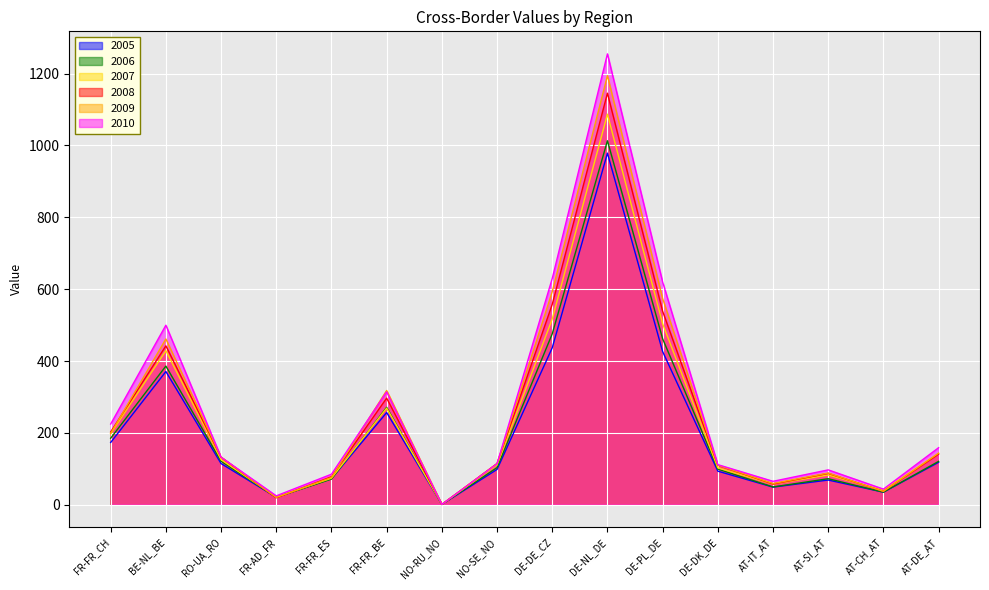

Reading left to right, list all the values displayed in this chart.

2005: FR-FR_CH=173.2	BE-NL_BE=370.7	RO-UA_RO=114.5	FR-AD_FR=20.8	FR-FR_ES=72.3	FR-FR_BE=256.5	NO-RU_NO=0.7	NO-SE_NO=98.2	DE-DE_CZ=436.8	DE-NL_DE=978.7	DE-PL_DE=426.3	DE-DK_DE=93.4	AT-IT_AT=49.0	AT-SI_AT=68.6	AT-CH_AT=34.9	AT-DE_AT=118.0
2006: FR-FR_CH=185.1	BE-NL_BE=385.9	RO-UA_RO=120.9	FR-AD_FR=20.5	FR-FR_ES=71.3	FR-FR_BE=271.0	NO-RU_NO=0.7	NO-SE_NO=103.2	DE-DE_CZ=475.7	DE-NL_DE=1013.1	DE-PL_DE=461.9	DE-DK_DE=99.1	AT-IT_AT=49.4	AT-SI_AT=72.3	AT-CH_AT=34.9	AT-DE_AT=120.6
2007: FR-FR_CH=197.7	BE-NL_BE=428.9	RO-UA_RO=125.5	FR-AD_FR=21.0	FR-FR_ES=73.8	FR-FR_BE=268.7	NO-RU_NO=0.8	NO-SE_NO=110.8	DE-DE_CZ=517.0	DE-NL_DE=1087.1	DE-PL_DE=503.8	DE-DK_DE=102.5	AT-IT_AT=57.2	AT-SI_AT=82.7	AT-CH_AT=39.8	AT-DE_AT=142.9
2008: FR-FR_CH=202.6	BE-NL_BE=442.2	RO-UA_RO=132.0	FR-AD_FR=19.2	FR-FR_ES=77.9	FR-FR_BE=296.6	NO-RU_NO=0.7	NO-SE_NO=114.7	DE-DE_CZ=557.7	DE-NL_DE=1145.5	DE-PL_DE=538.6	DE-DK_DE=109.7	AT-IT_AT=57.5	AT-SI_AT=87.2	AT-CH_AT=37.2	AT-DE_AT=140.8
2009: FR-FR_CH=198.5	BE-NL_BE=461.4	RO-UA_RO=132.6	FR-AD_FR=20.1	FR-FR_ES=75.7	FR-FR_BE=318.0	NO-RU_NO=0.8	NO-SE_NO=113.9	DE-DE_CZ=593.1	DE-NL_DE=1194.4	DE-PL_DE=574.1	DE-DK_DE=110.0	AT-IT_AT=59.1	AT-SI_AT=88.1	AT-CH_AT=37.2	AT-DE_AT=143.4
2010: FR-FR_CH=224.6	BE-NL_BE=499.7	RO-UA_RO=132.2	FR-AD_FR=24.6	FR-FR_ES=84.9	FR-FR_BE=314.1	NO-RU_NO=0.8	NO-SE_NO=113.9	DE-DE_CZ=629.8	DE-NL_DE=1255.0	DE-PL_DE=620.0	DE-DK_DE=111.5	AT-IT_AT=65.1	AT-SI_AT=96.9	AT-CH_AT=43.3	AT-DE_AT=158.7